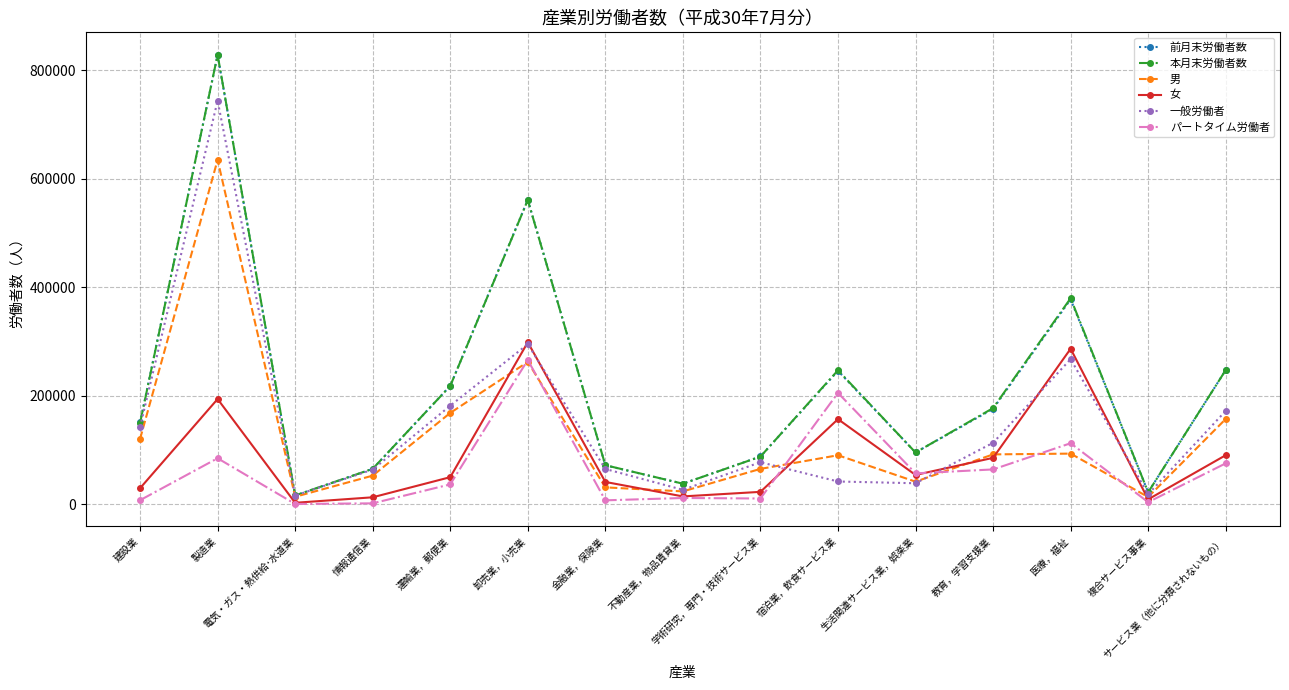

How many lines are shown in the chart?

6